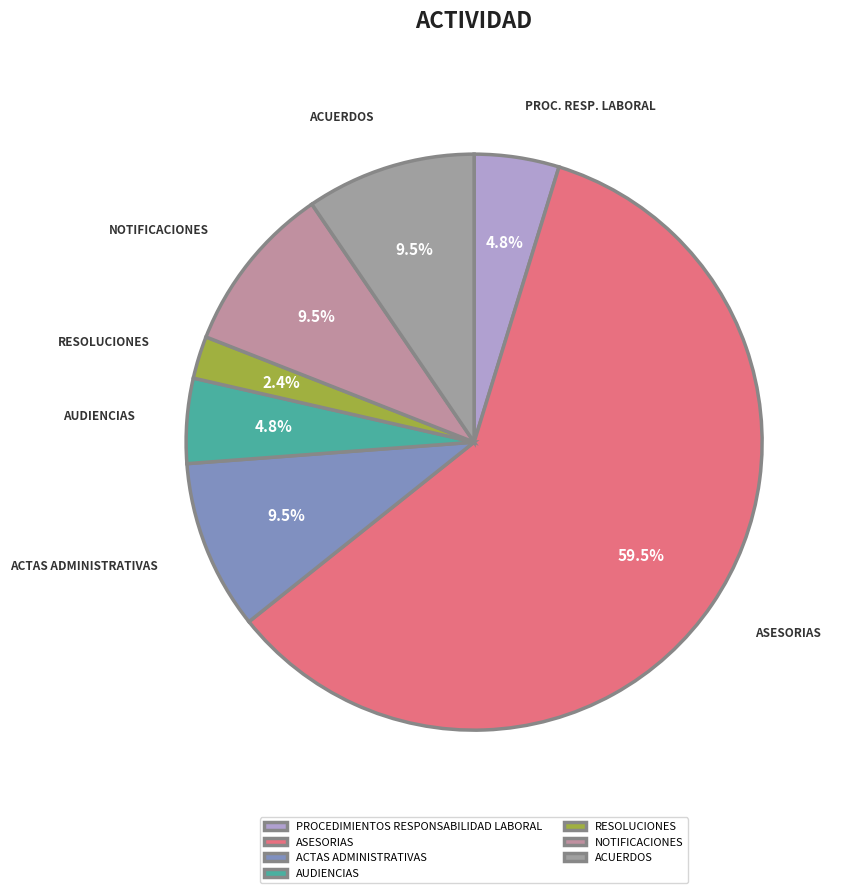

Count the number of slices in the pie.

7